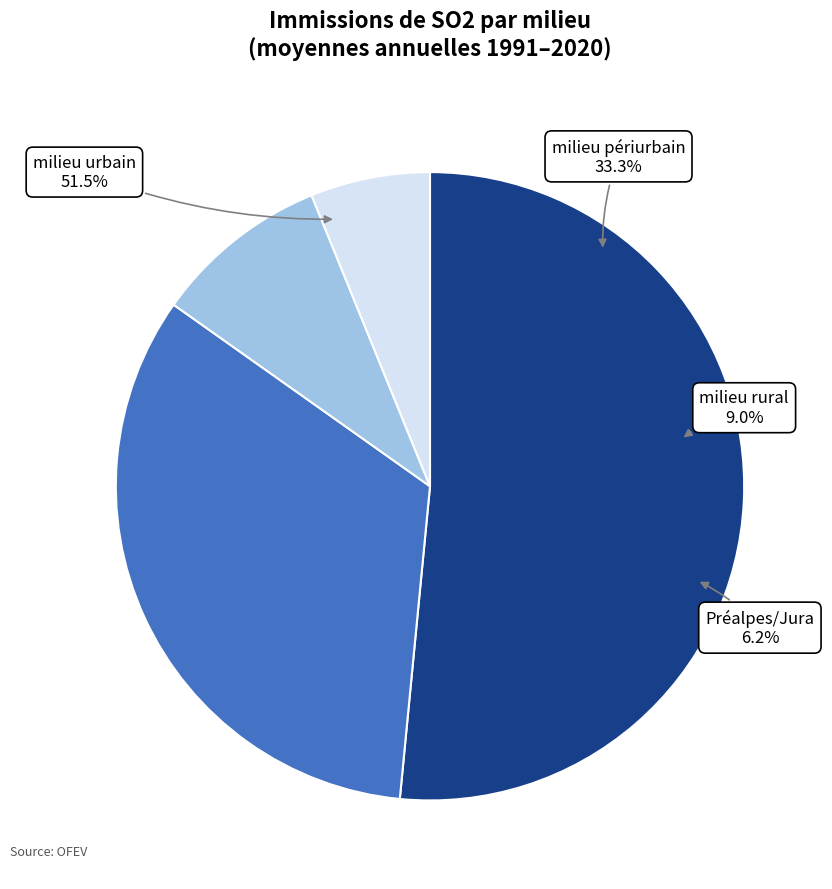

Rank the series at 28 from highest to lowest value.

milieu urbain, milieu périurbain, milieu rural, Préalpes/Jura